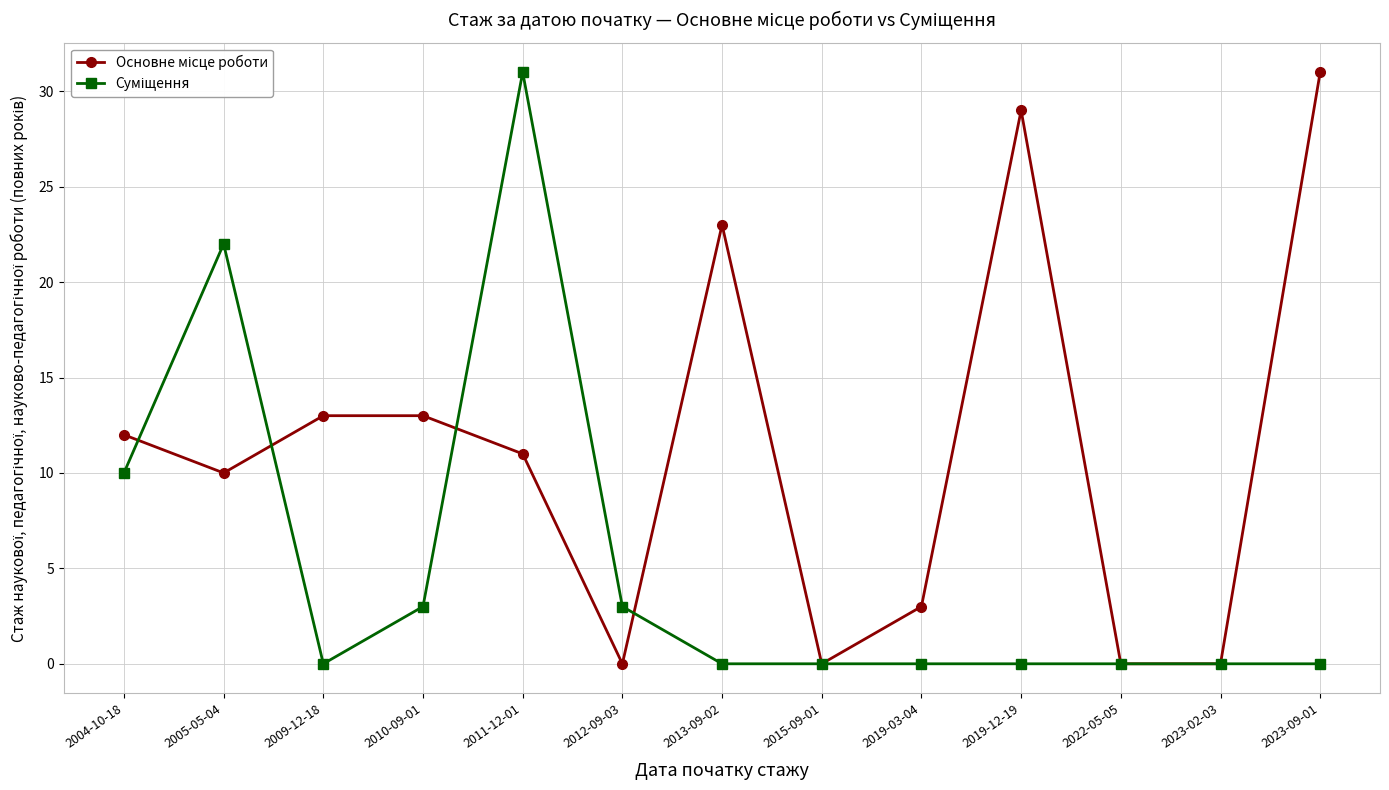

At which category is the sum across all series the highest?

2011-12-01